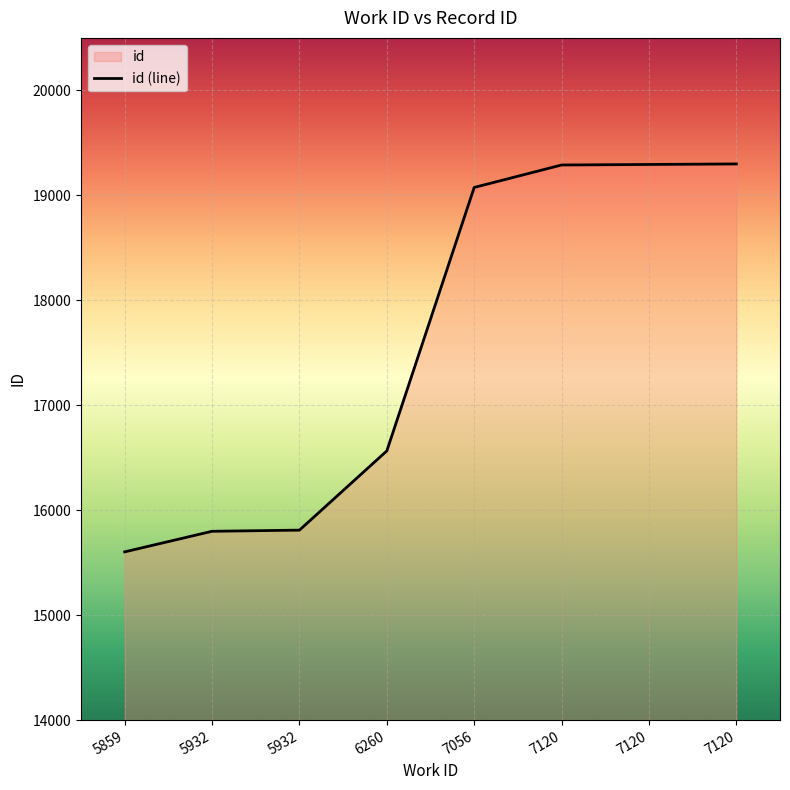

Is it true that the value at 5932 is 15799?

True